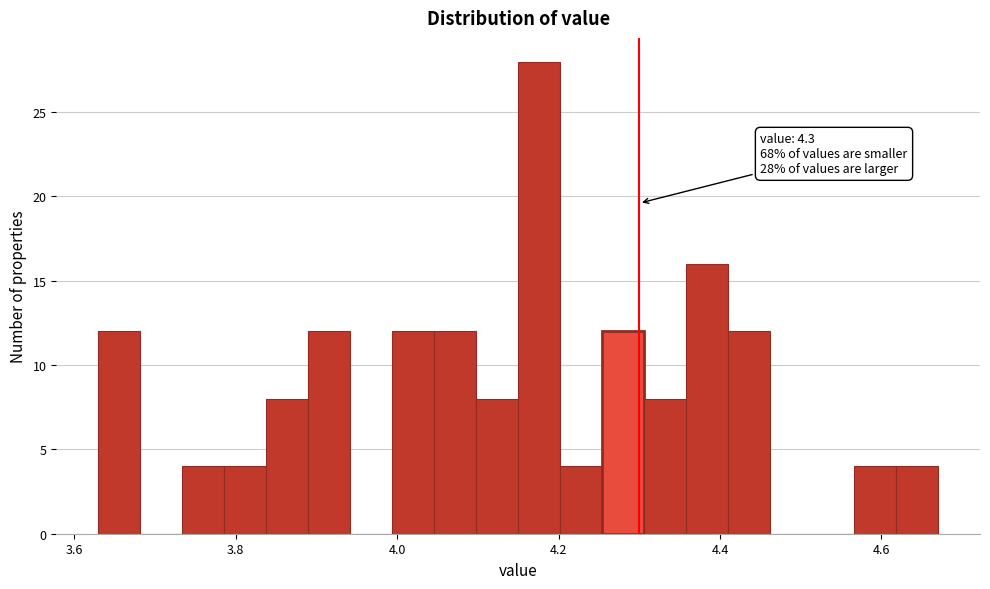

Around what value on the x-axis is the tallest bar? Give the approximate position of its centre, as read against the axis.

4.18